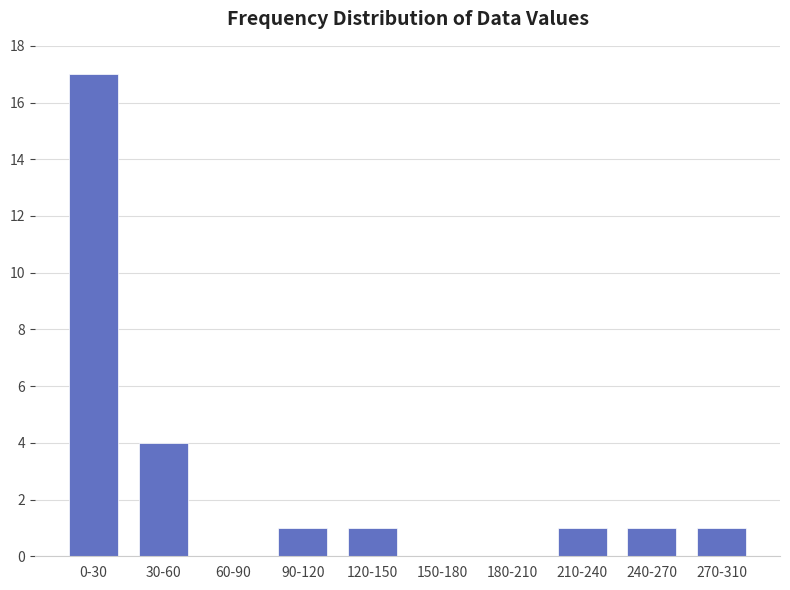

Reading right to left, list all the values displayed in this chart.

270-310=1	240-270=1	210-240=1	180-210=0	150-180=0	120-150=1	90-120=1	60-90=0	30-60=4	0-30=17